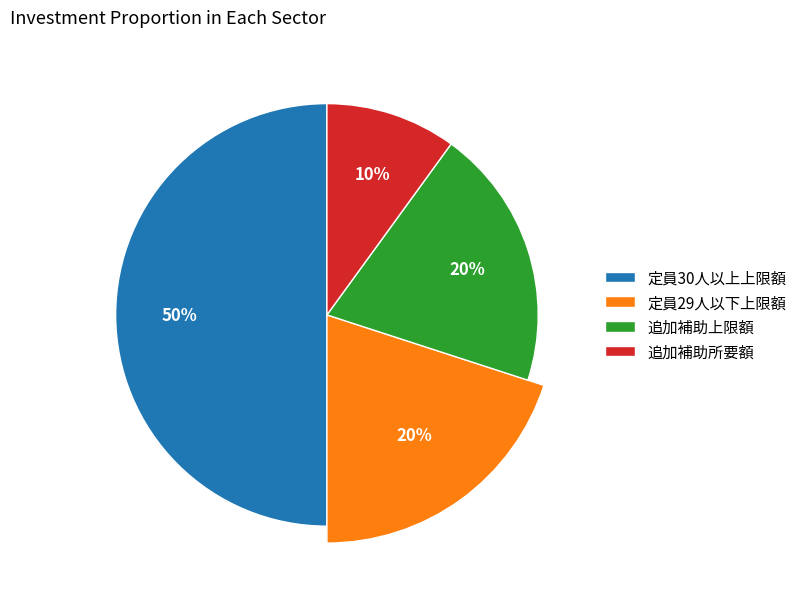

What is the ratio of the value at 追加補助上限額 to the value at 定員29人以下上限額?

1.0